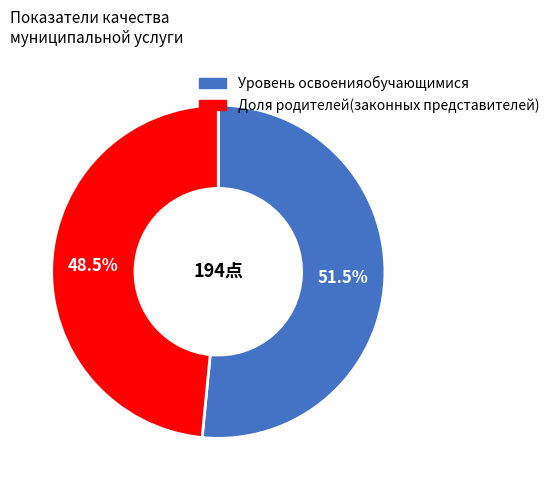

How many slices are in this pie chart?

2